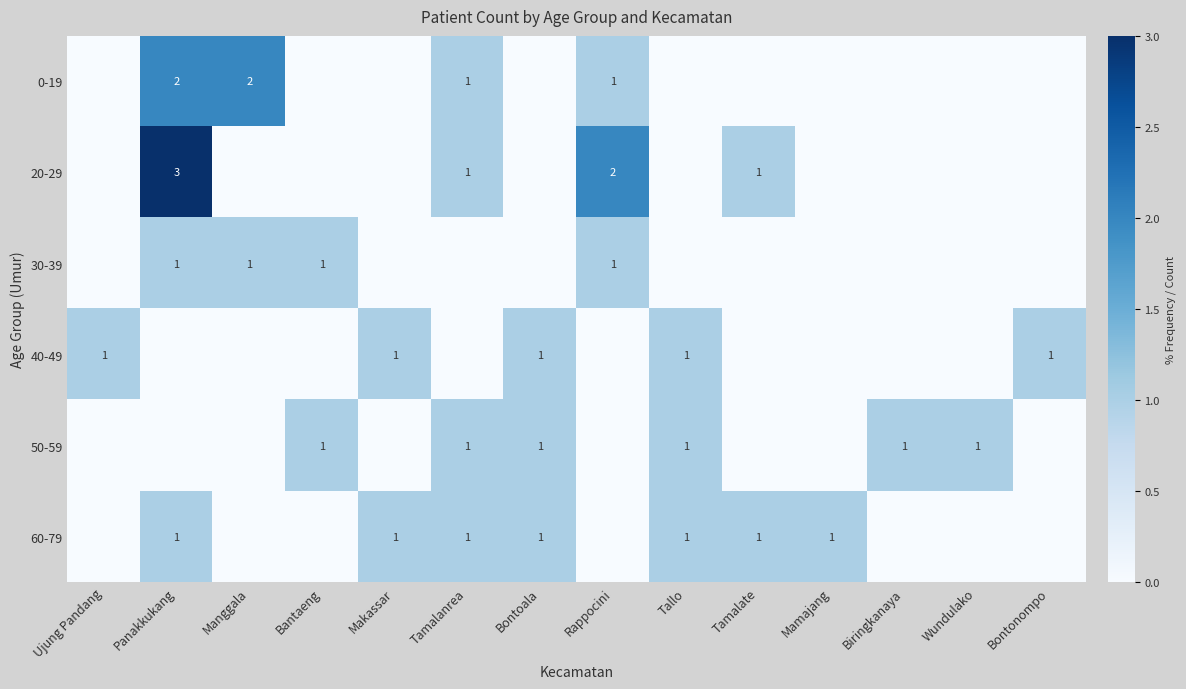

The 60-79 series shows 1 at Makassar. True or false?

True